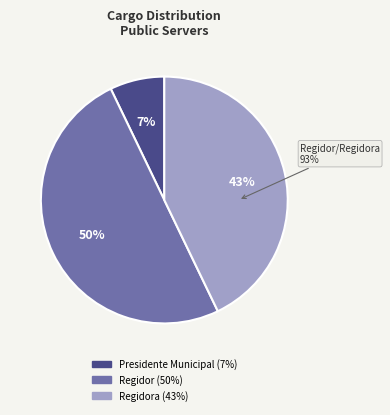

Is it true that Presidente Municipal is 7% of the pie?

True